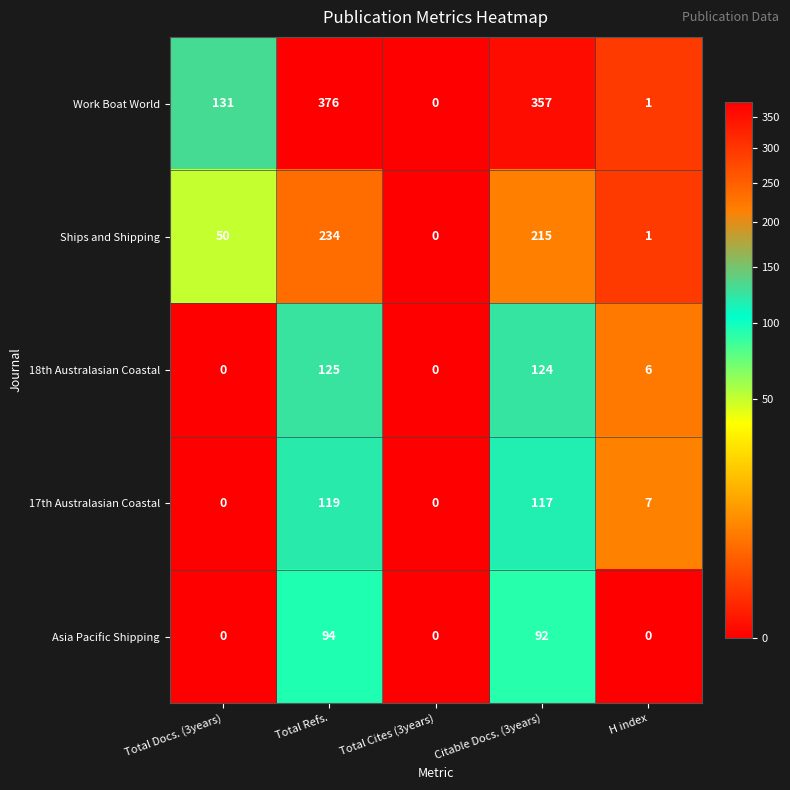

How many data points does each series have?

5